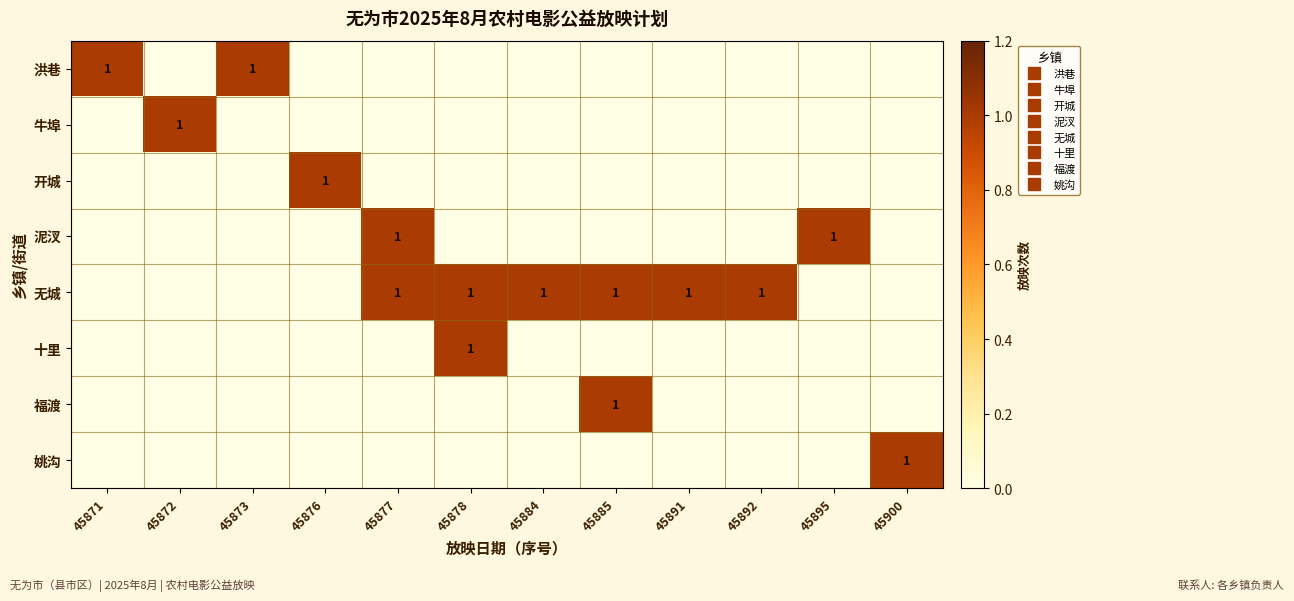

True or false: 牛埠 has a value of -1 at 45892.

False